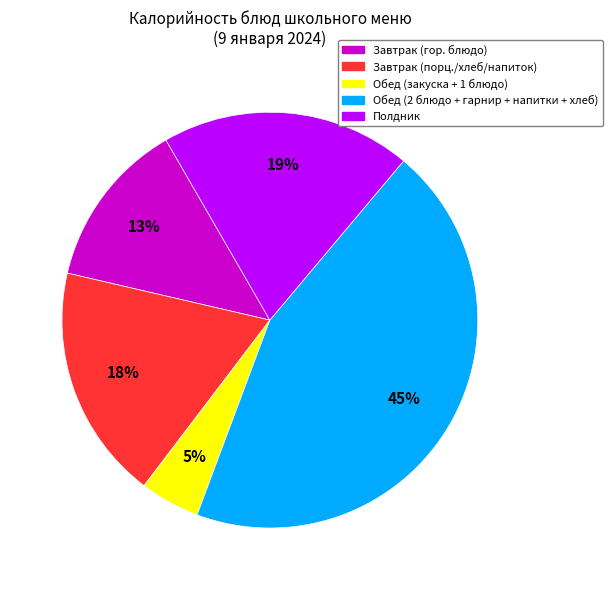

Is there any slice that represents more than half of the pie?

No